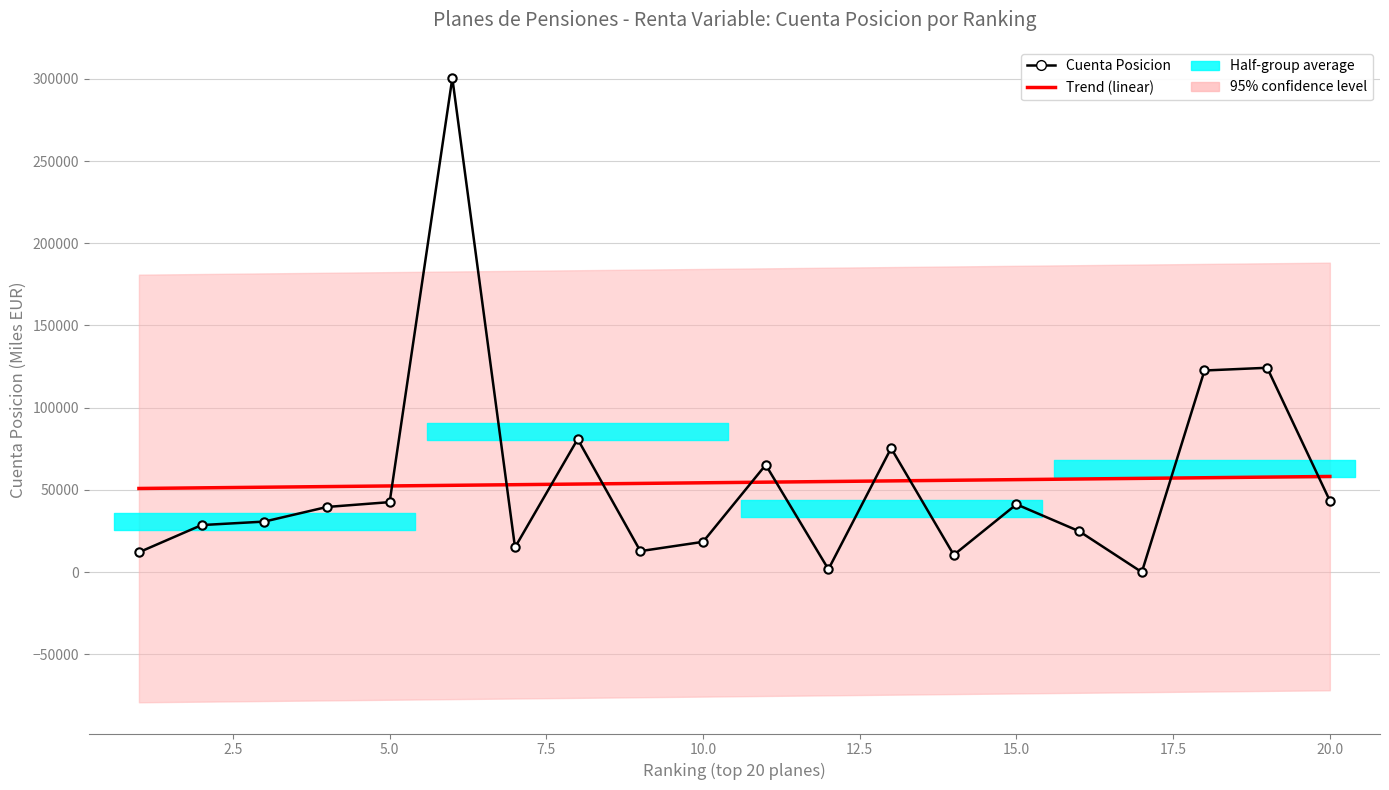

Which series has the largest range (max minus min)?

Cuenta Posicion